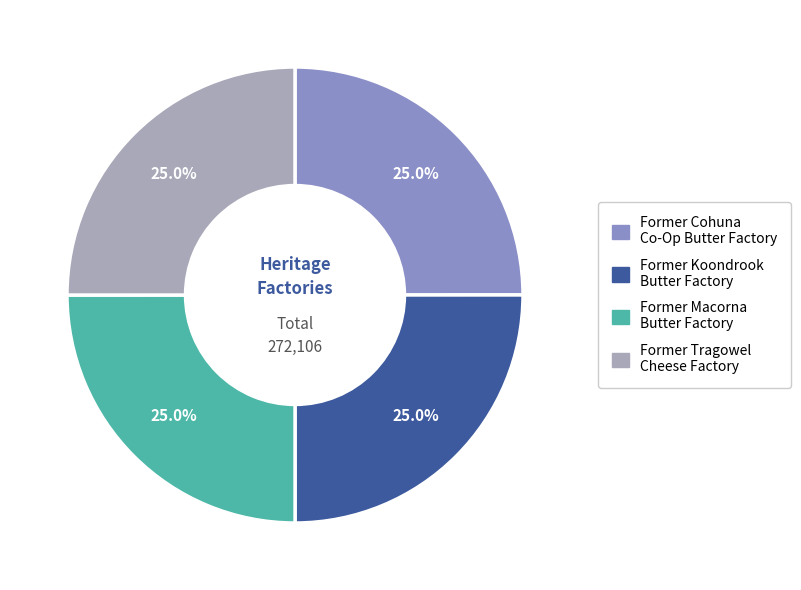

What portion of the pie excludes Former Koondrook Butter Factory?

75.0%